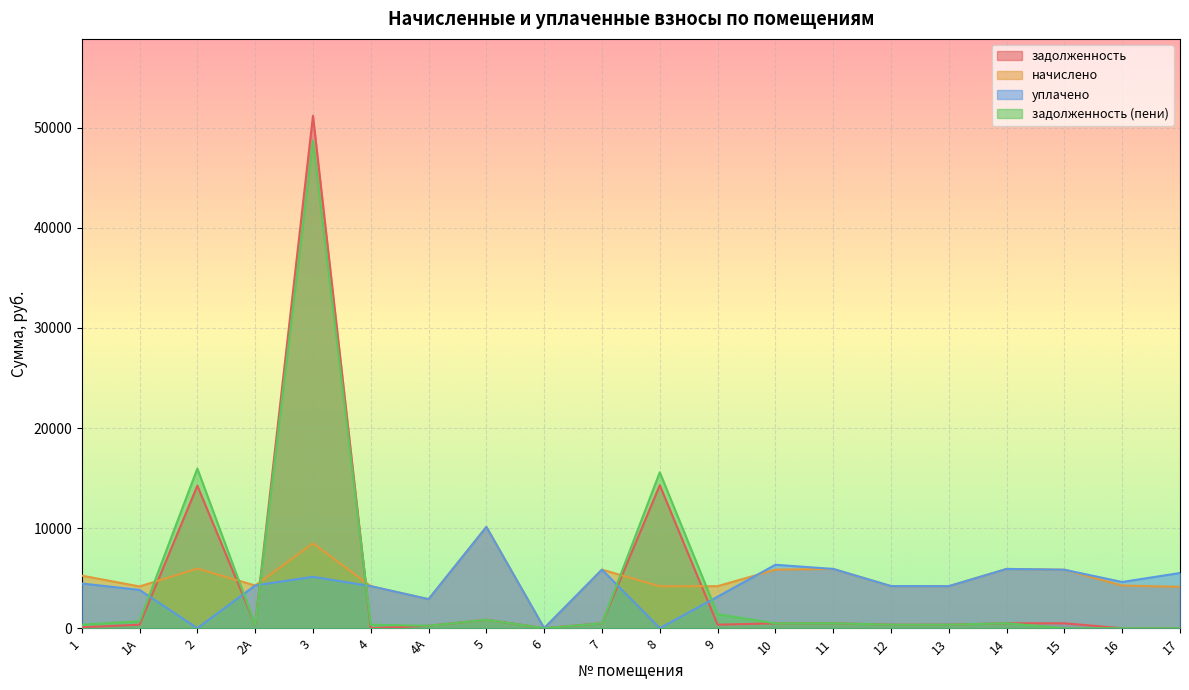

At how many categories does at least one series exceed 49243?

1